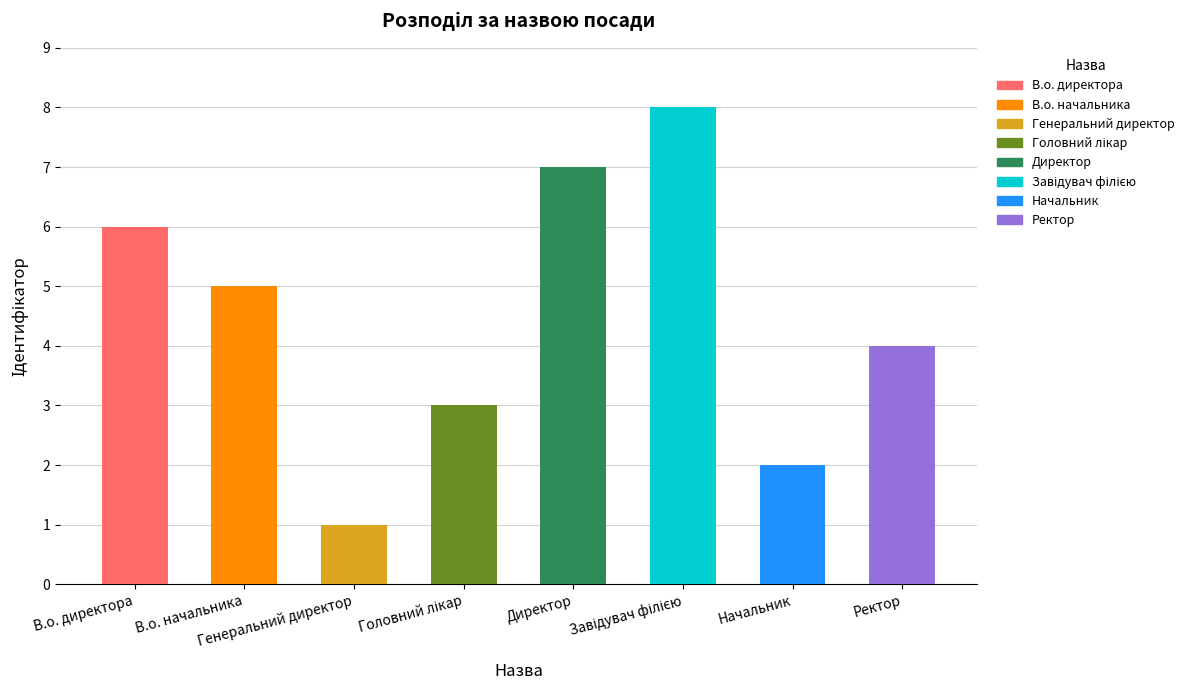

What is the maximum value shown in the chart?

8